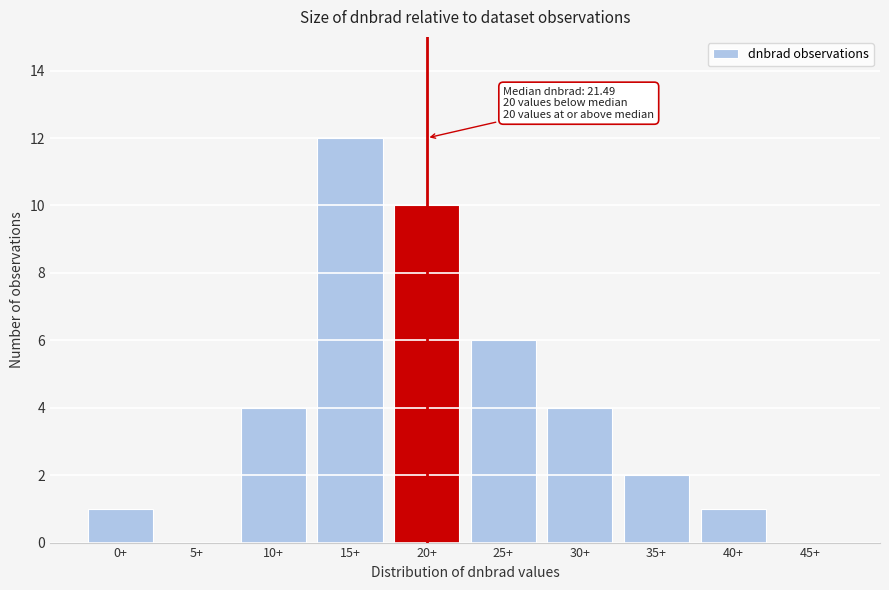

Reading left to right, extract all data points from this chart.

0+=1	5+=0	10+=4	15+=12	20+=10	25+=6	30+=4	35+=2	40+=1	45+=0